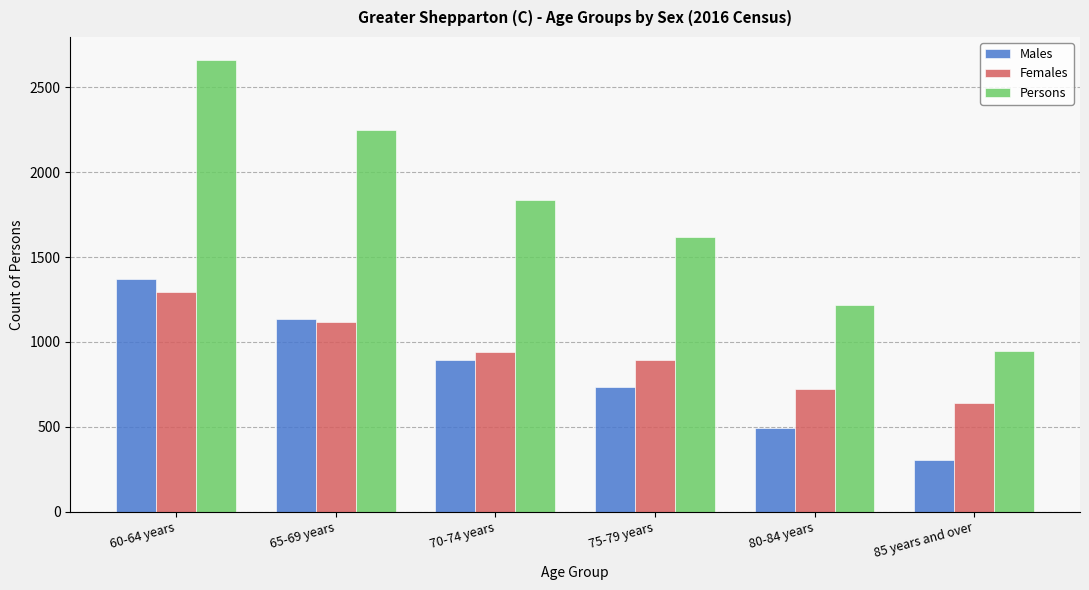

At which label does Males first exceed 891?

60-64 years